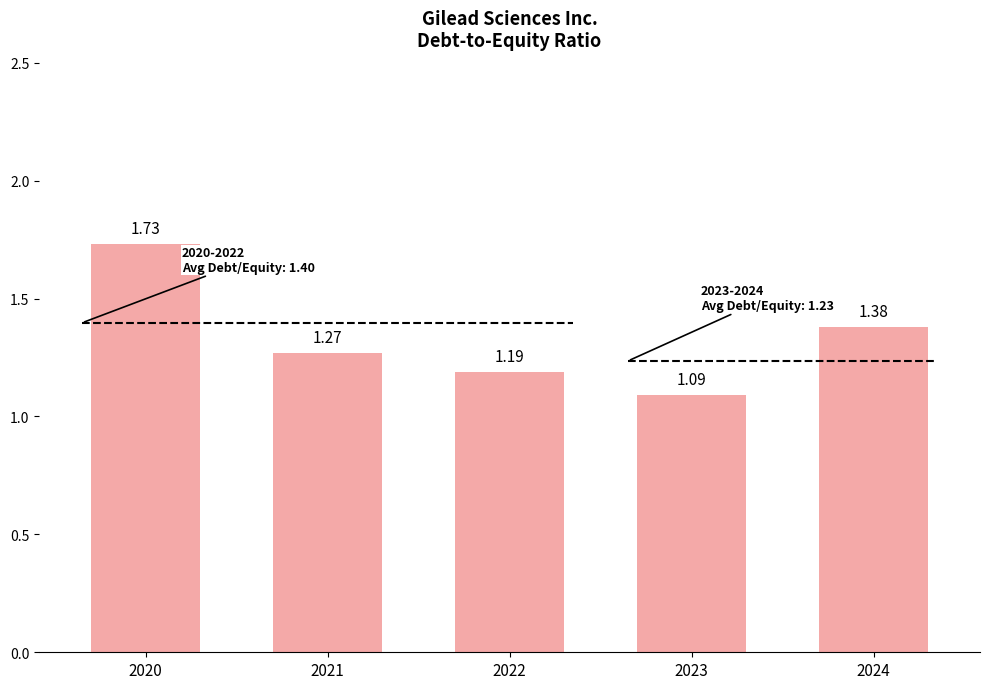

The value at 2023 is 1.1. True or false?

True